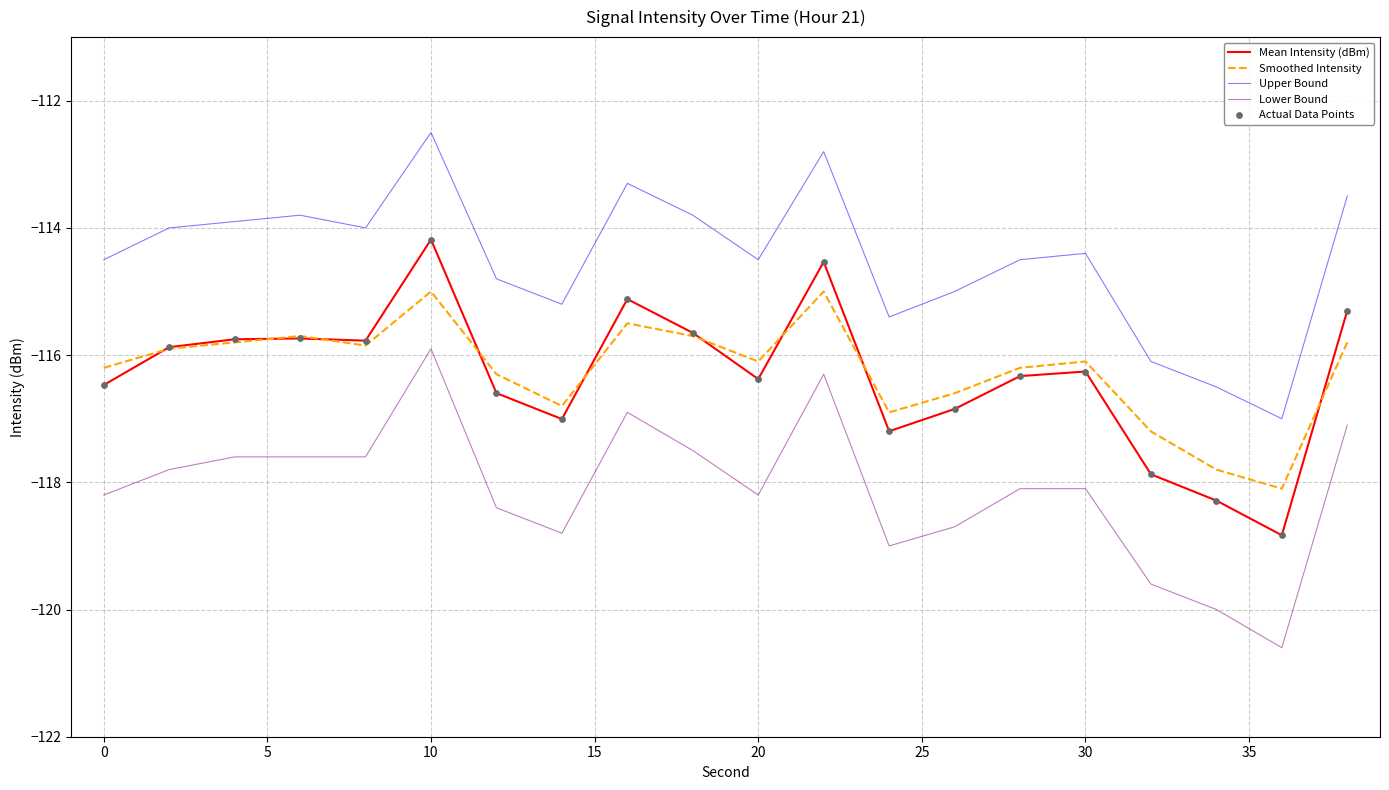

Which series has the largest range (max minus min)?

Lower Bound